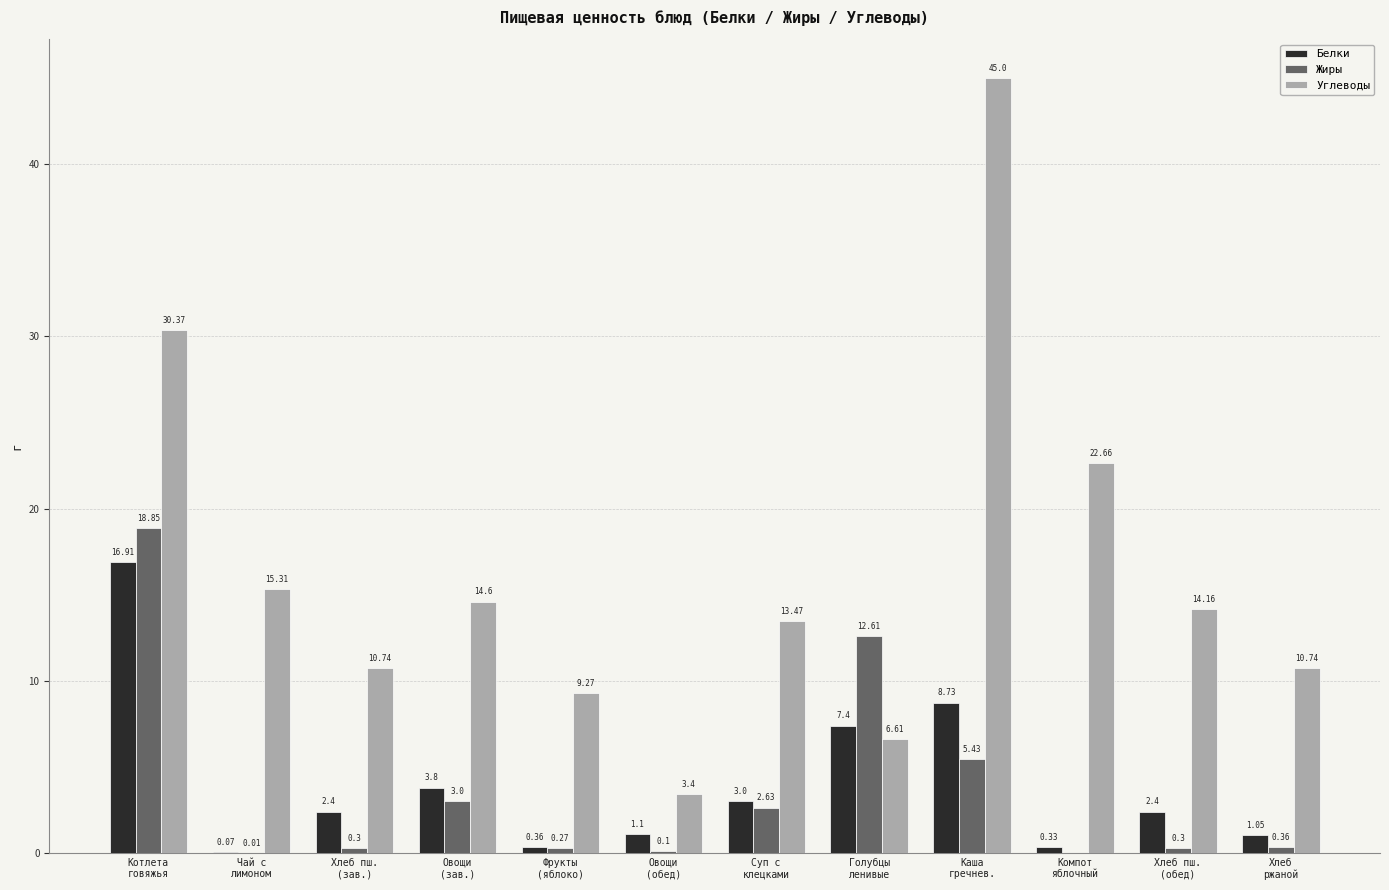

At which label is Жиры closest to 9?

Каша
гречнев.